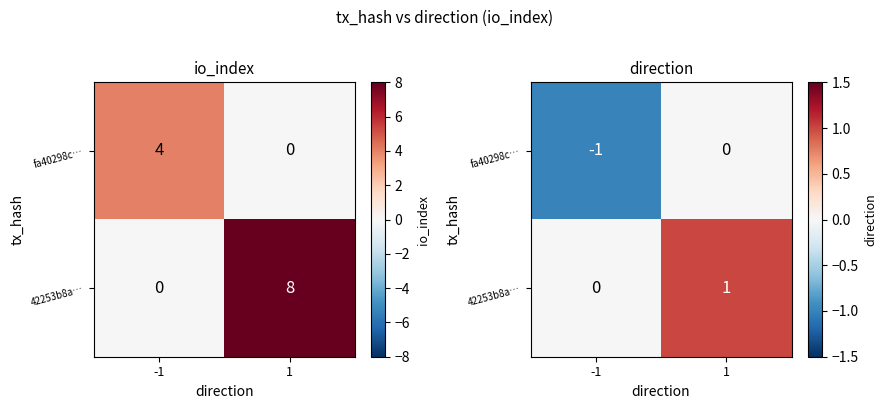

What is the minimum value for fa40298c…?

-1